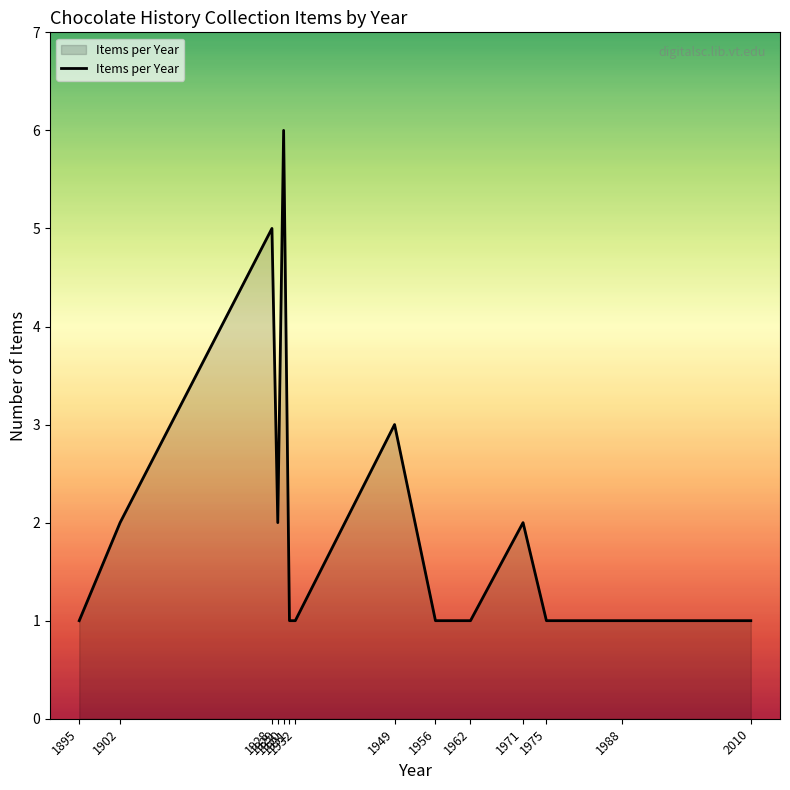

How many lines are shown in the chart?

1